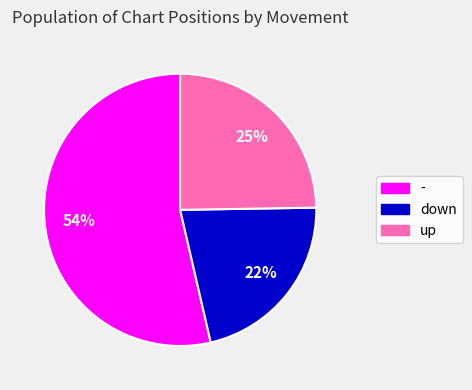

The - slice represents 64% of the pie. True or false?

False